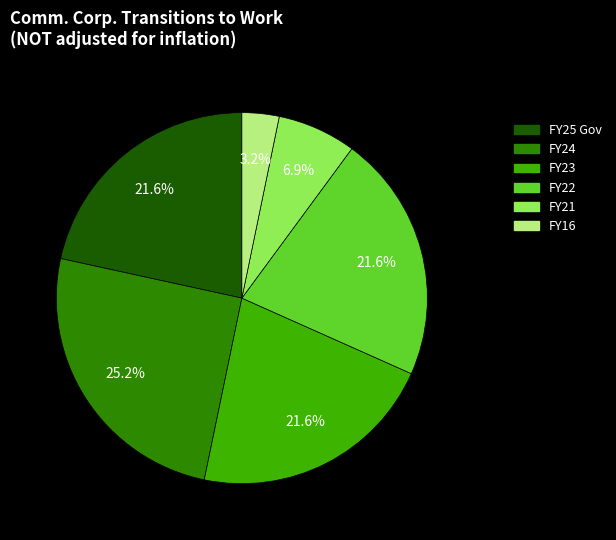

Approximately how many times larger is the value at FY21 compared to FY22?

0.3